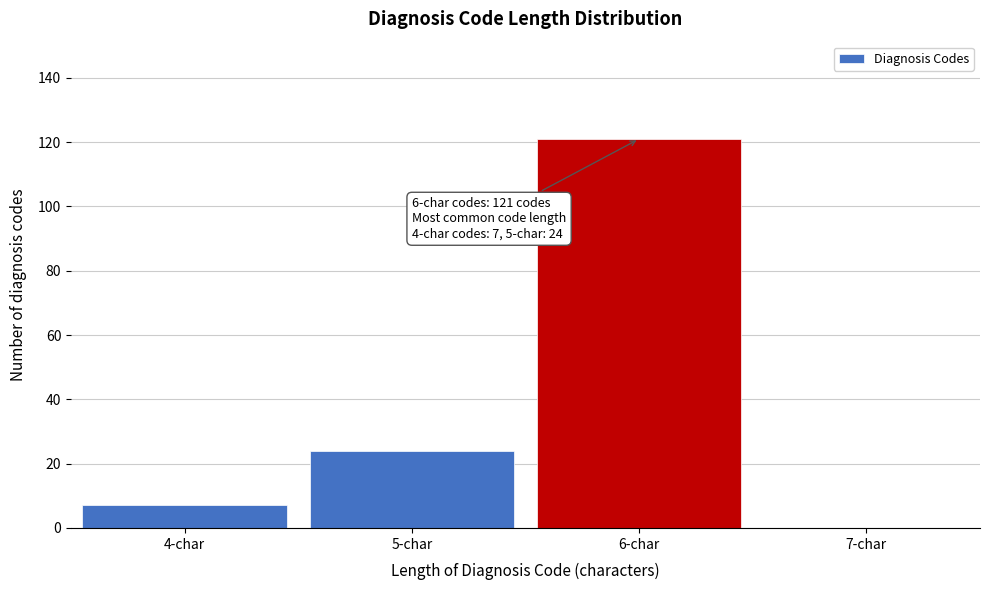

Reading left to right, extract all data points from this chart.

4-char=7	5-char=24	6-char=121	7-char=0